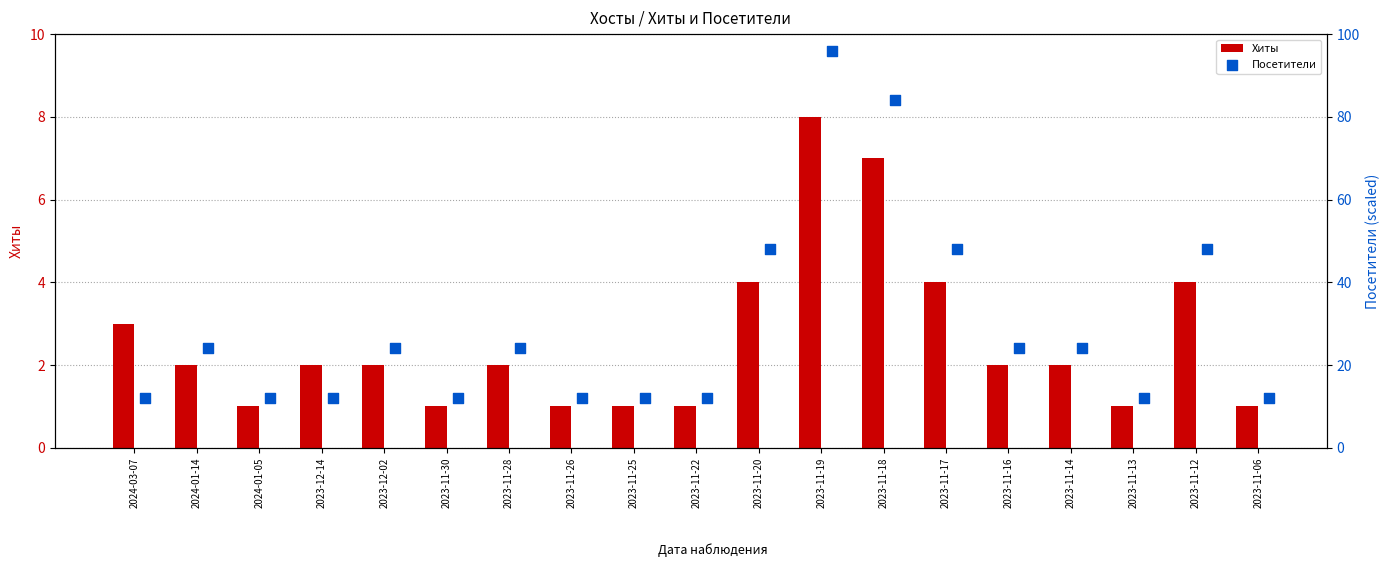

What are all the series names shown in the legend?

Хиты, Посетители